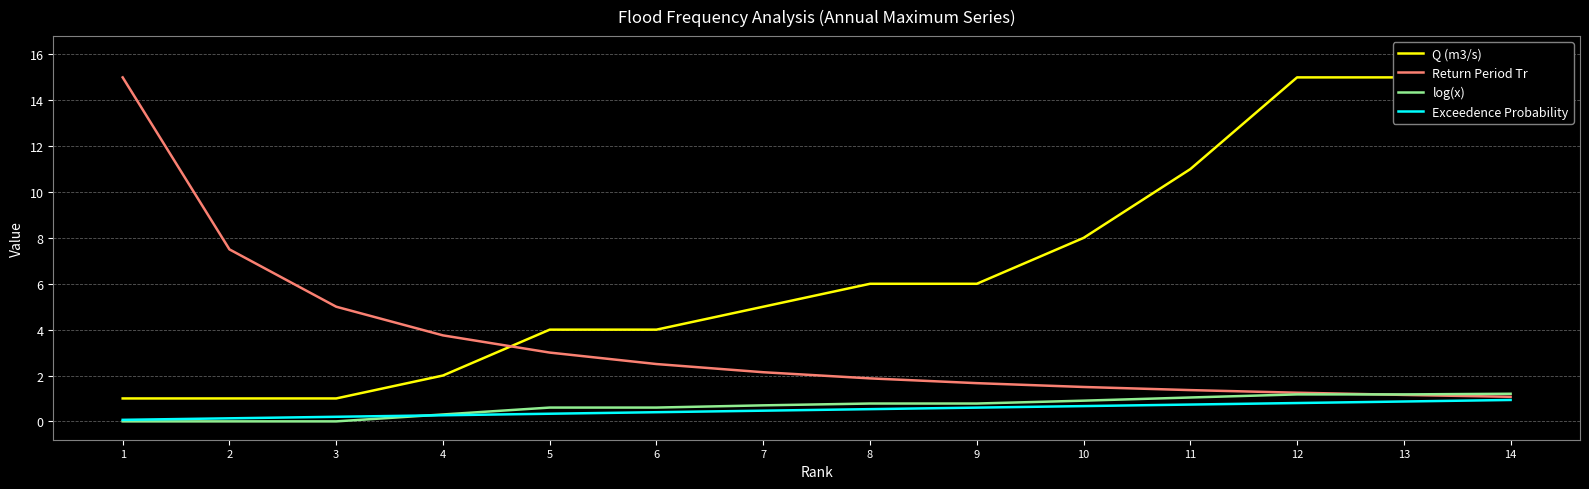

Does the chart have visible grid lines?

Yes